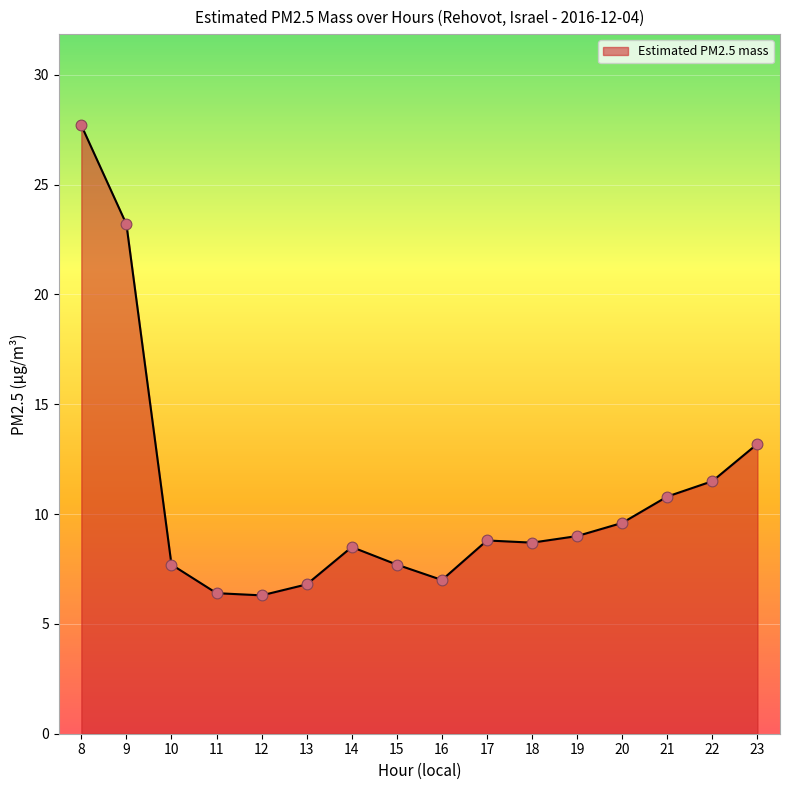

What is the ratio of the value at 23 to the value at 18?

1.5